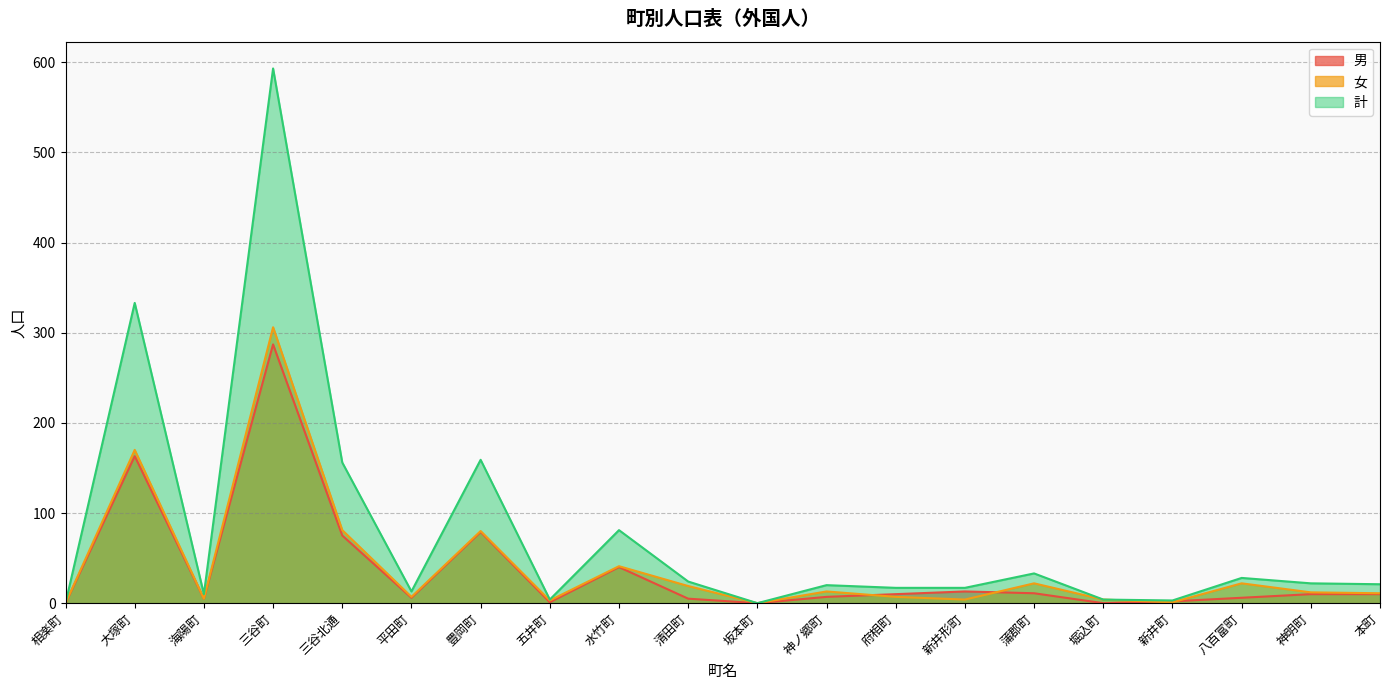

Is it true that 計 equals 13 at 平田町?

True